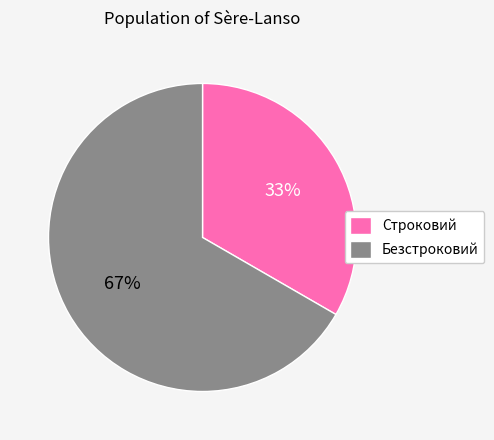

To the nearest percent, what is the average slice percentage?

50%